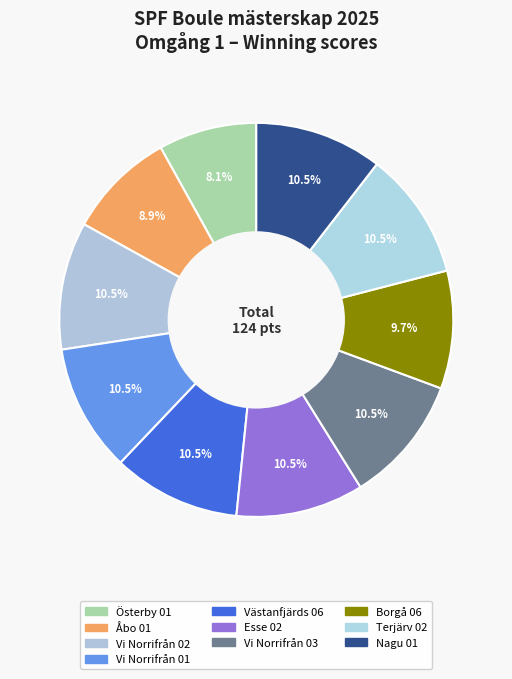

Which category has the biggest portion of the pie?

Vi Norrifrån 02